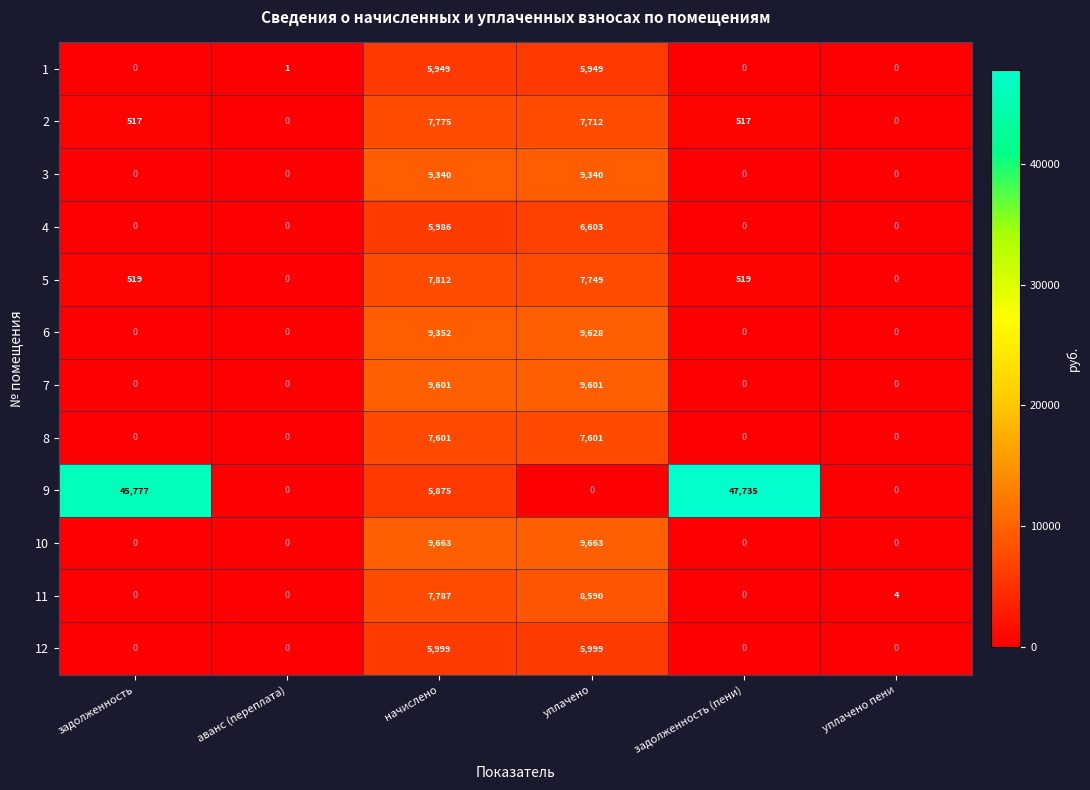

Between задолженность and начислено, which series saw the biggest shift?

9